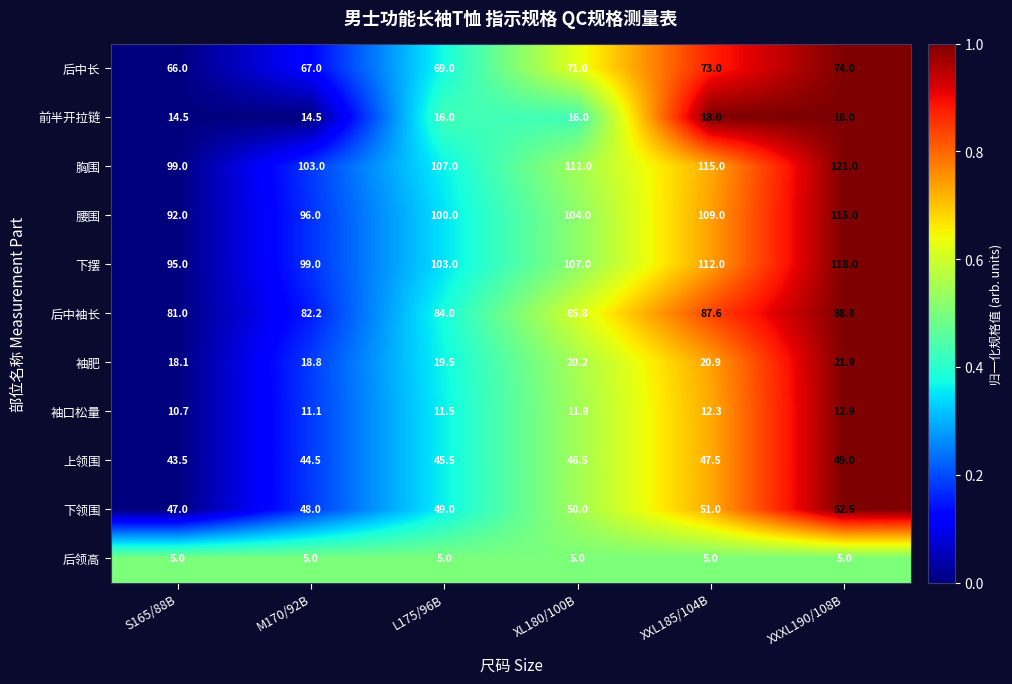

How many data points in 腰围 are less than 104?

3